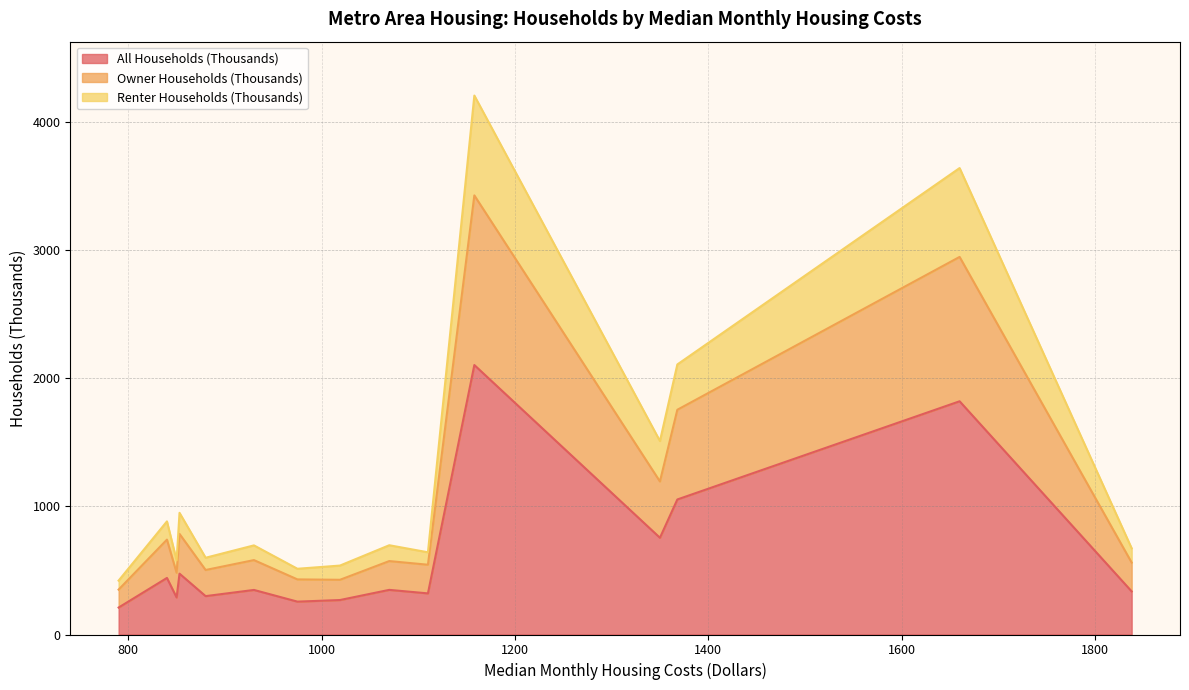

What is the sum of all All Households (Thousands) values?

9330.5